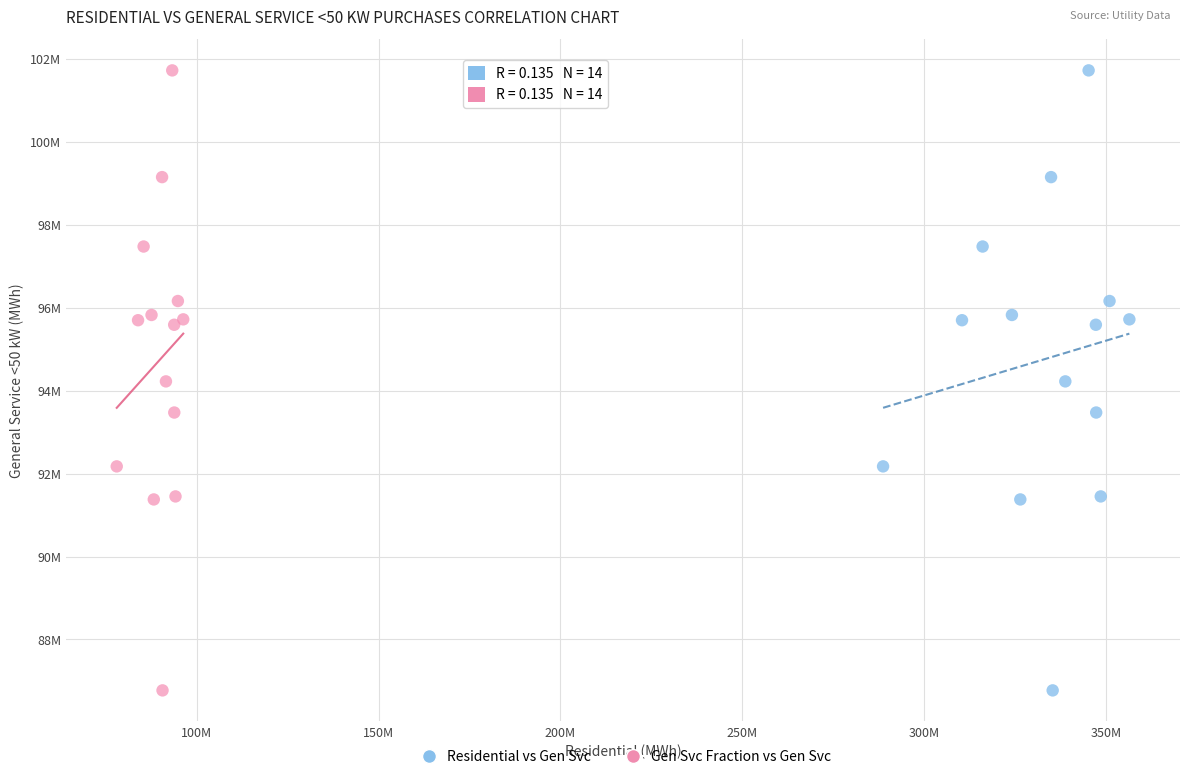

What are all the series names shown in the legend?

Residential vs Gen Svc, Gen Svc Fraction vs Gen Svc